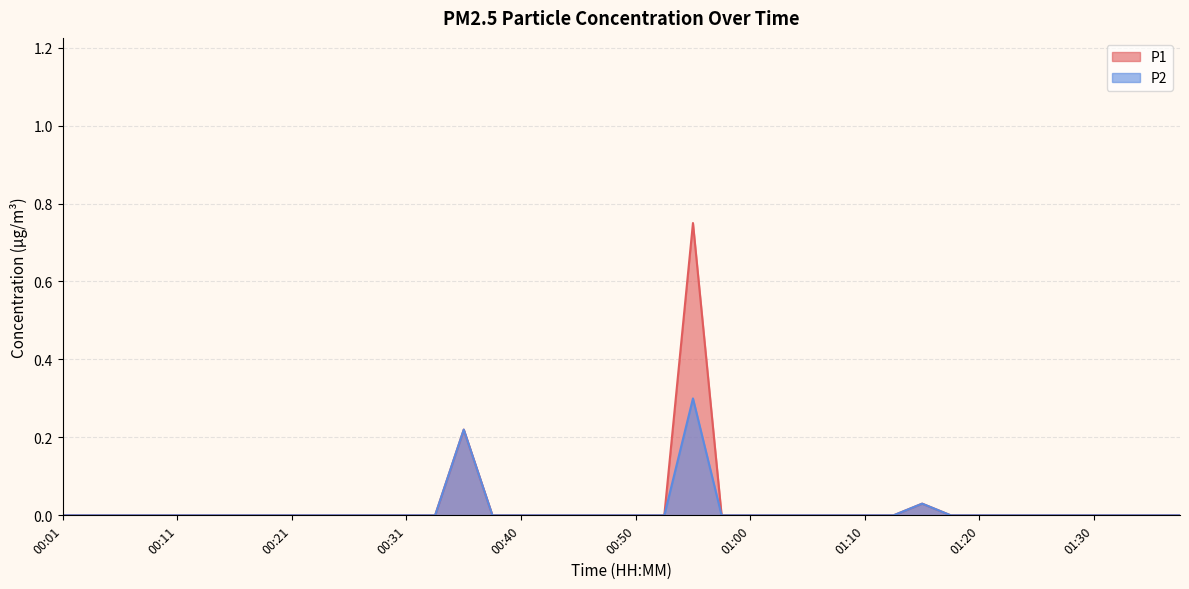

What is the label of the 27th point from the right?

00:33